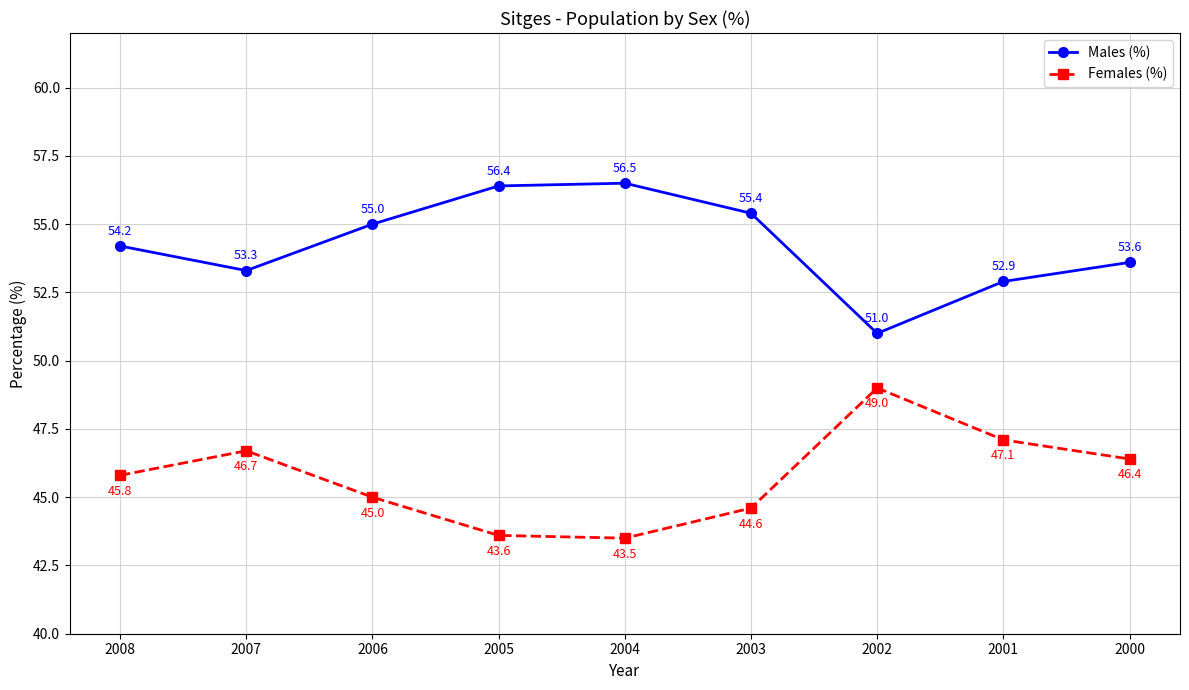

What is the value of the Females (%) point at the 6th from the left?

44.6